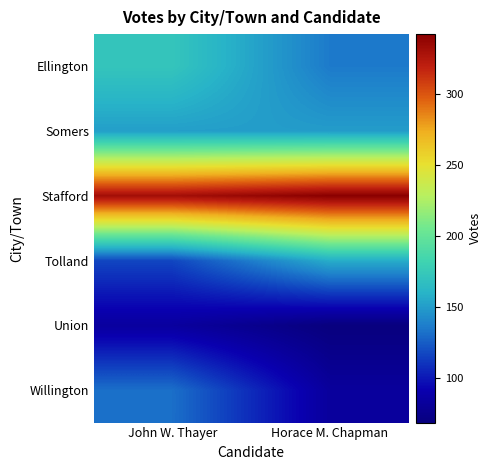

What is the difference between the highest and lowest values at Horace M. Chapman?

273